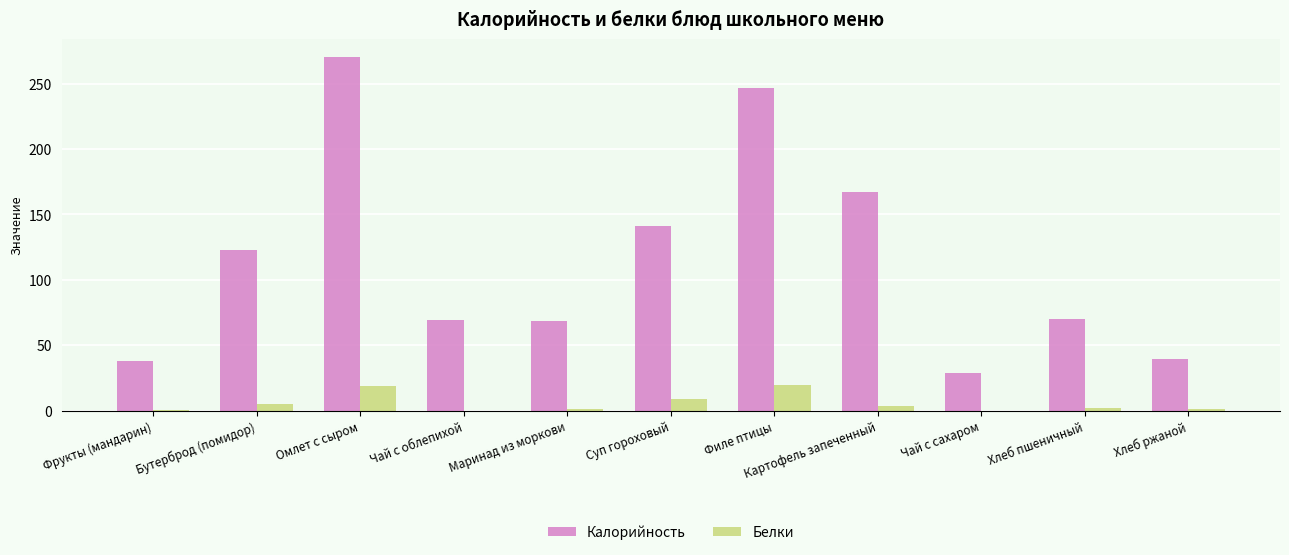

Does the chart contain stacked bars?

No